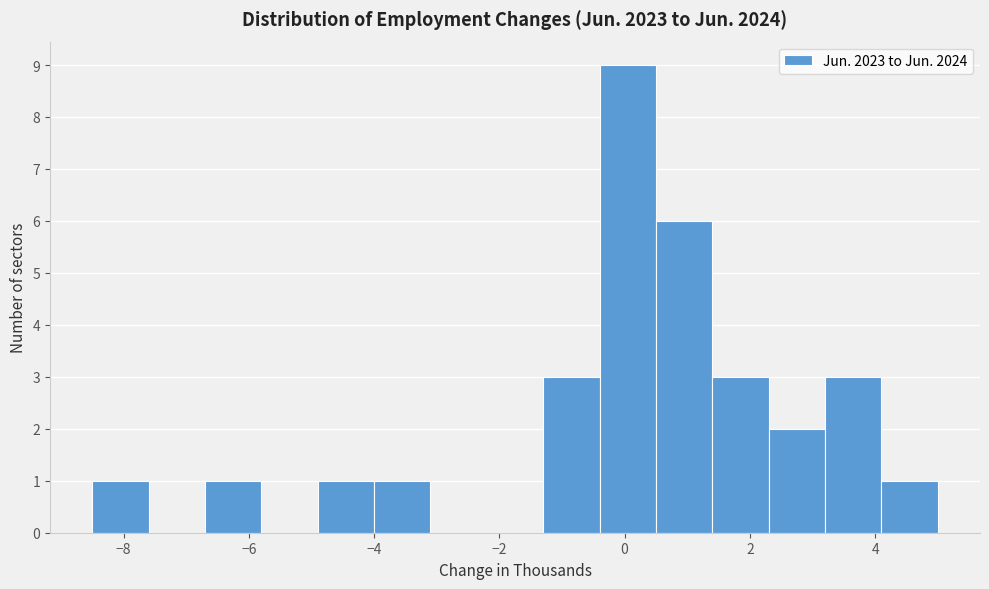

How tall is the bar that spans 0.5 to 1.4 on the x-axis? Neither the bar edges nor the heights are printed on the chart, so give them approximately, as read against the axes.

6